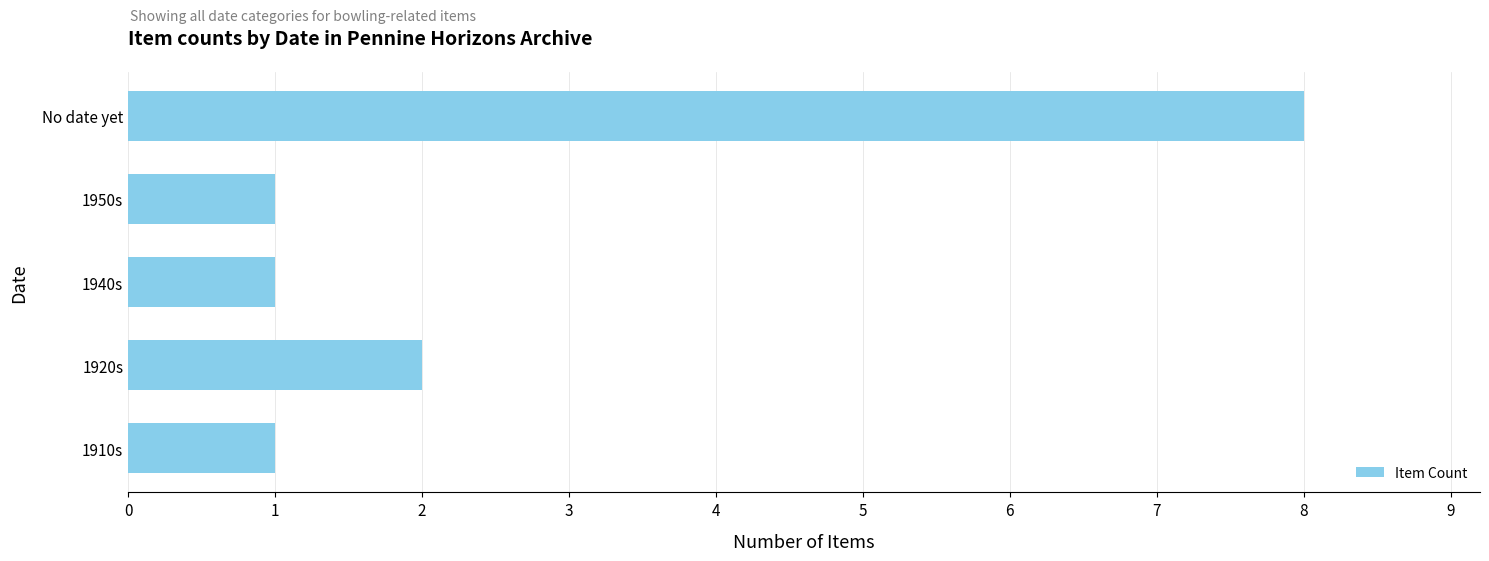

The value at 1940s is 1. True or false?

True